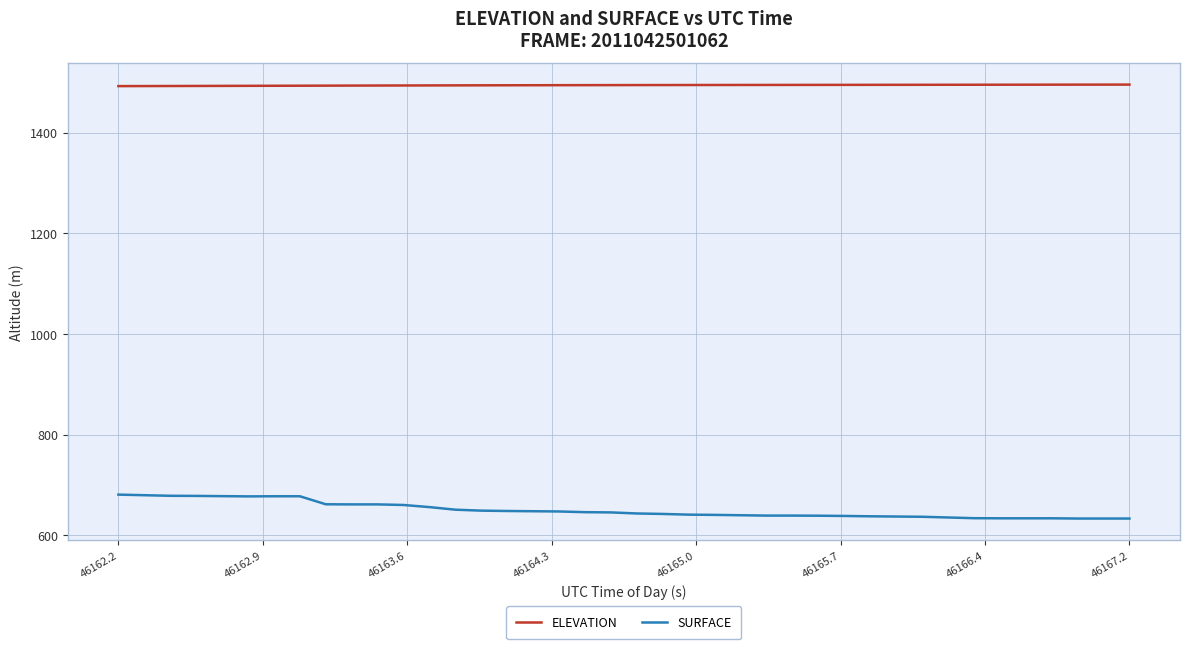

Which series has the largest total across all categories?

ELEVATION